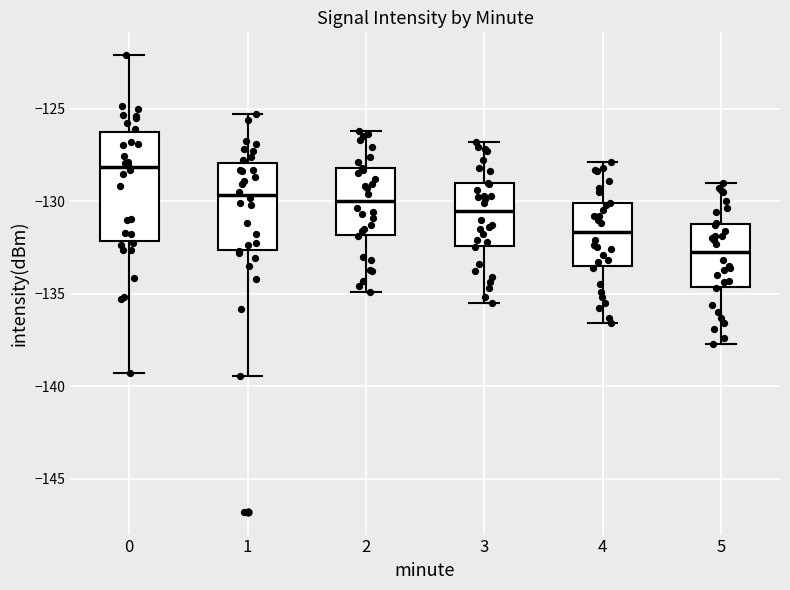

Reading left to right, transcribe this box plot: for each box, give where its median line is, the range the box spans, and where its two whiskers end, as read against the y-axis. The values are not printed on the chart, so give them approximately, as read against the axis.

0: median -128.0, box -132.0 to -126.5, whiskers -139.5 to -122.0
1: median -129.5, box -132.5 to -128.0, whiskers -139.5 to -125.5
2: median -130.0, box -132.0 to -128.0, whiskers -135.0 to -126.0
3: median -130.5, box -132.5 to -129.0, whiskers -135.5 to -127.0
4: median -131.5, box -133.5 to -130.0, whiskers -136.5 to -128.0
5: median -132.5, box -134.5 to -131.0, whiskers -137.5 to -129.0